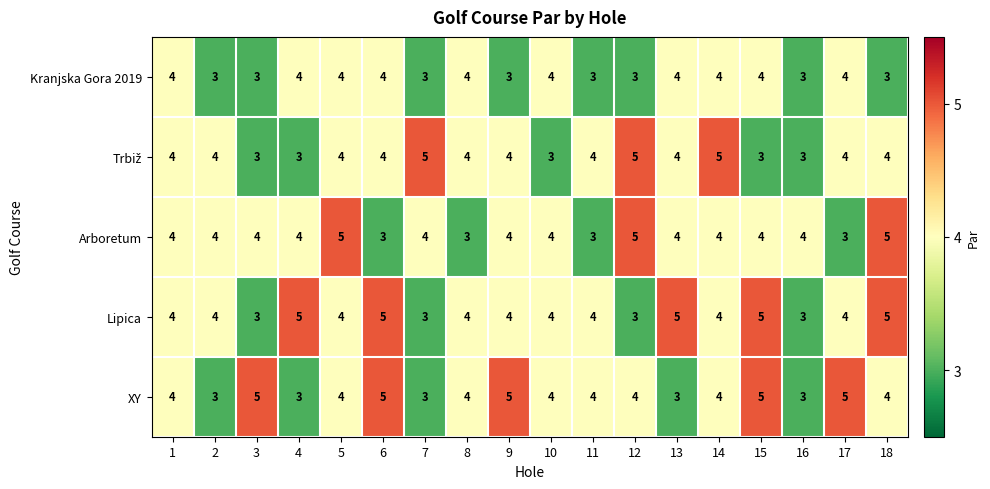

How many distinct data groups are displayed?

5